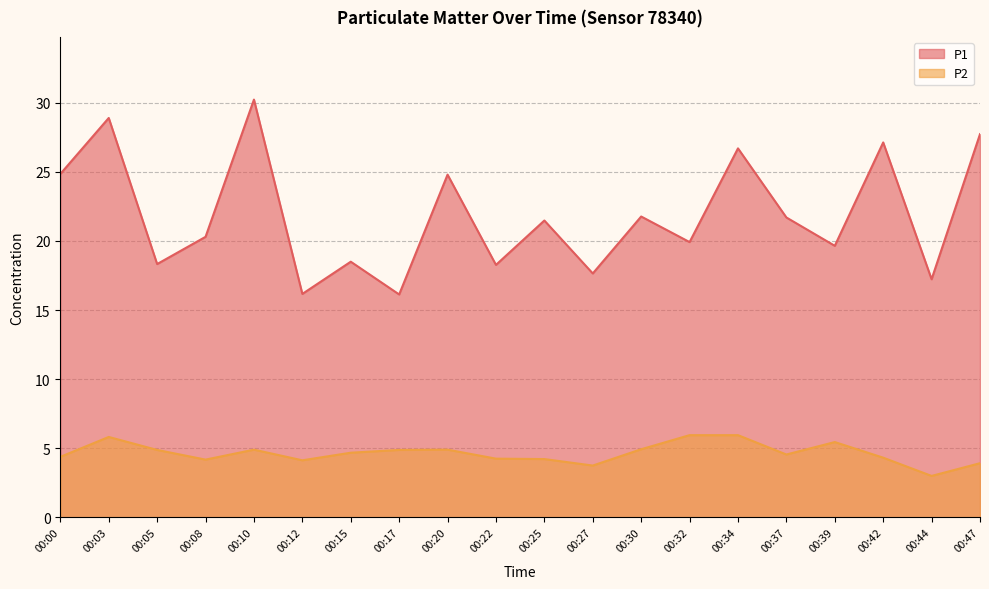

Is the value of P1 at 00:47 greater than the value of P2 at 00:25?

Yes